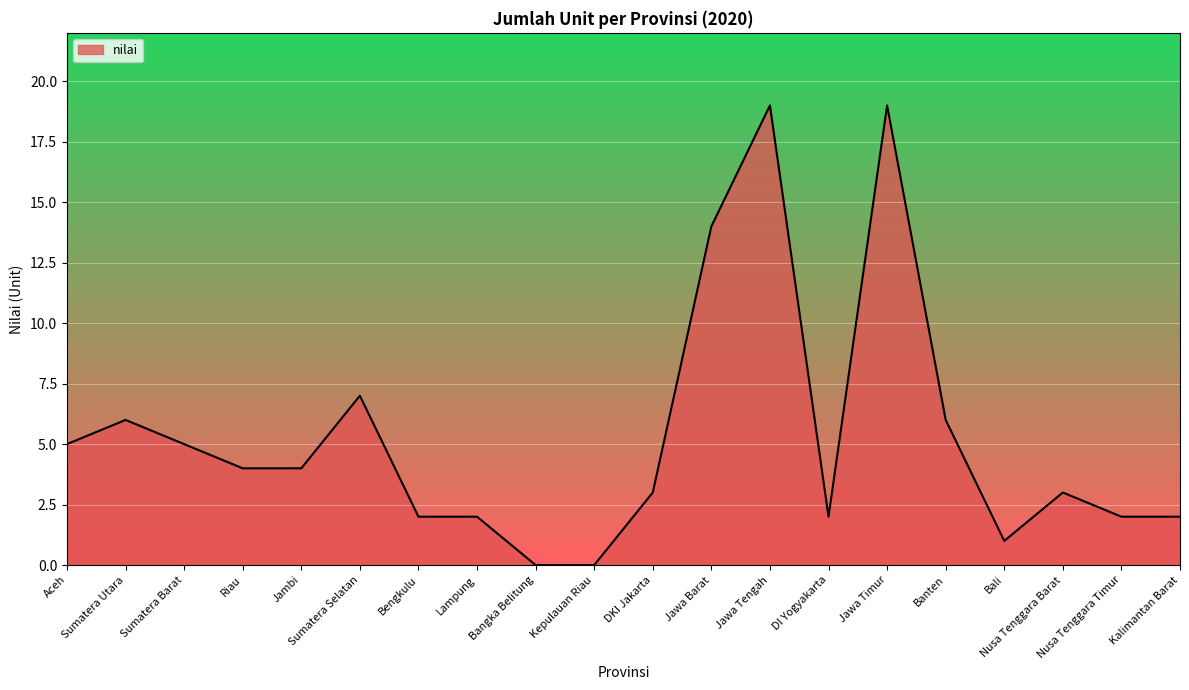

What is the average value?

5